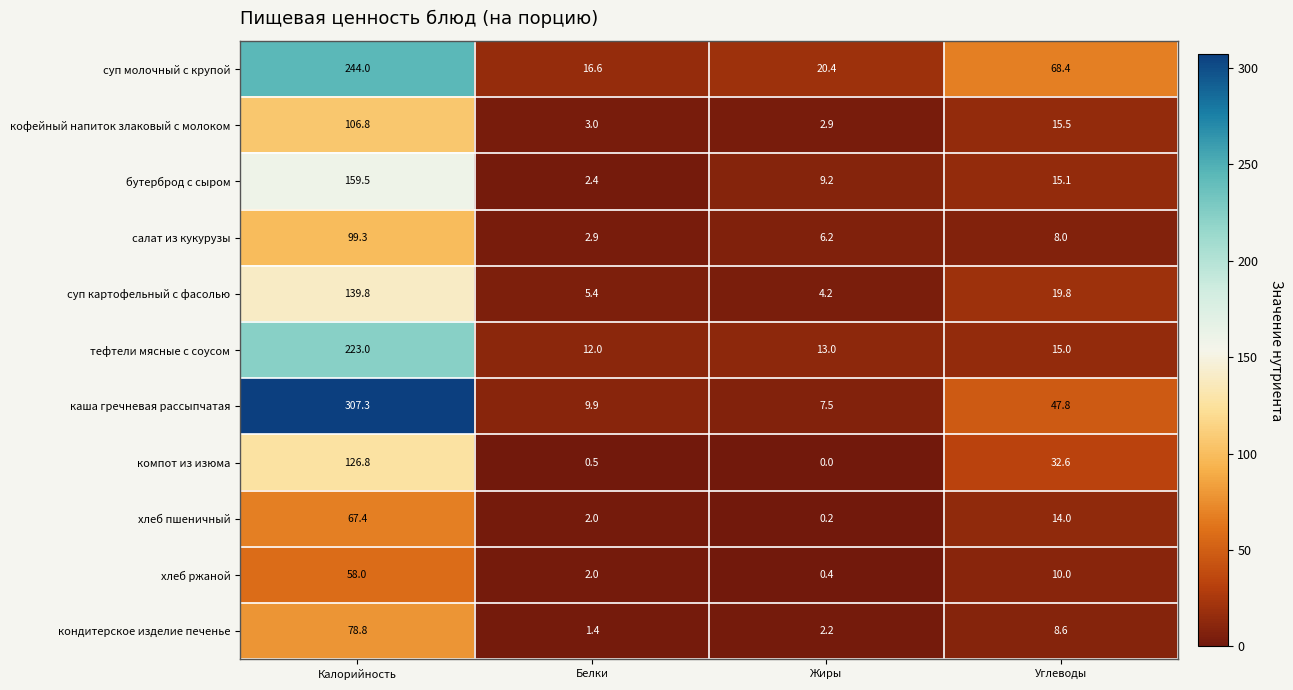

What is the sum of all салат из кукурузы values?

116.4